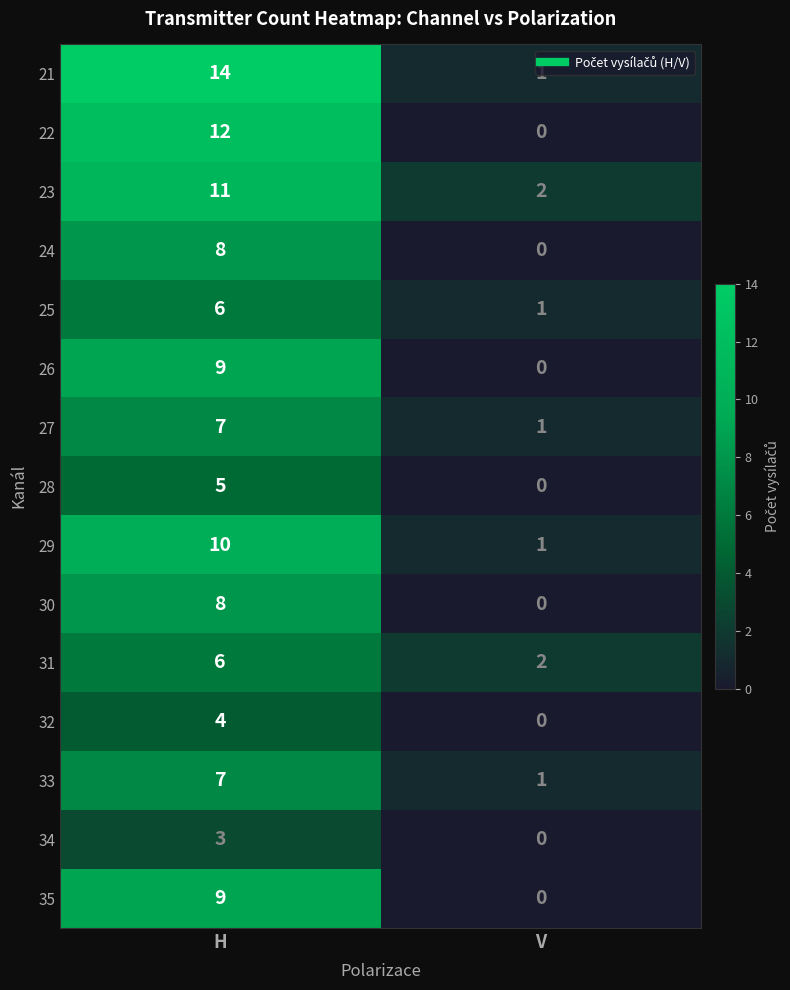

List the labels in order of 33 value, smallest first.

V, H